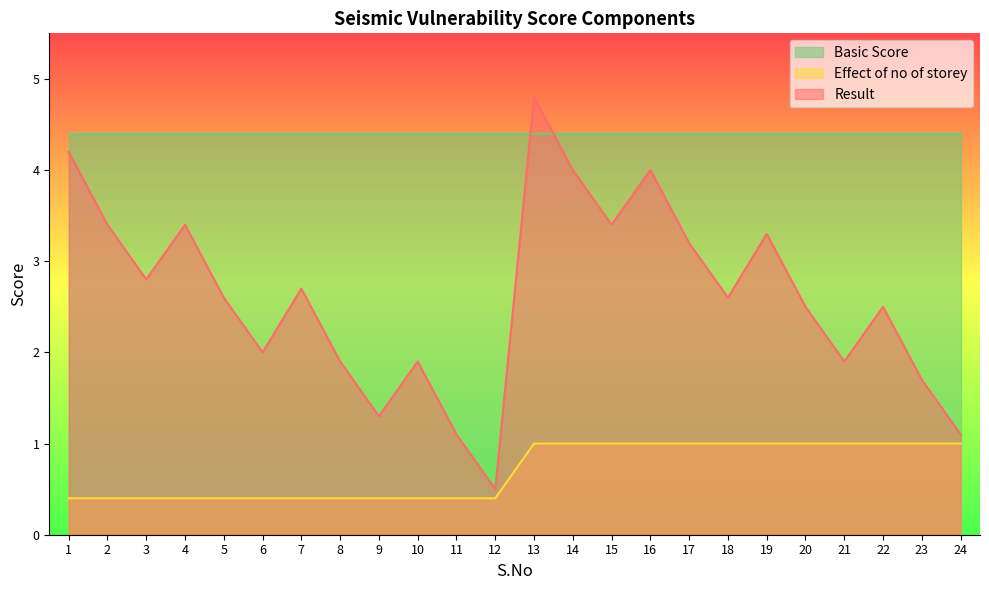

What is the minimum value for Result?

0.5